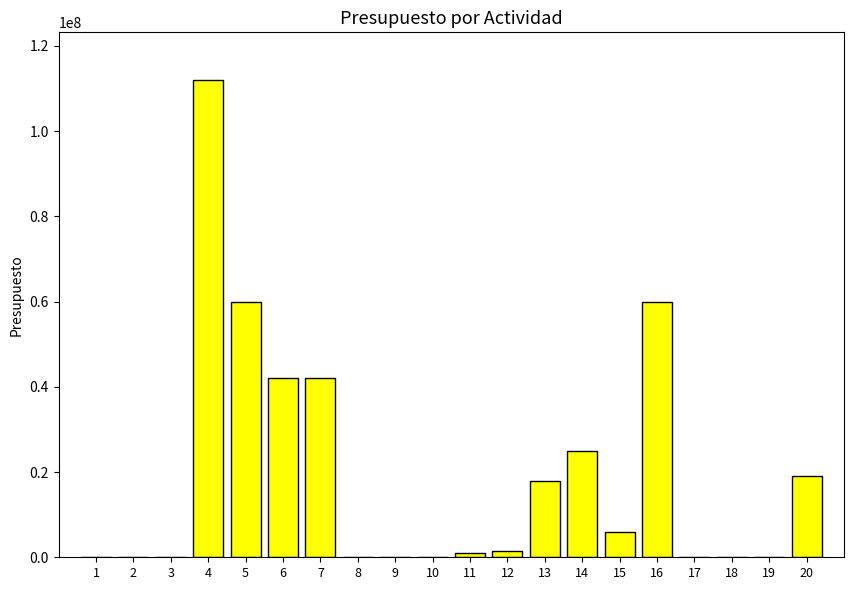

Reading right to left, extract all data points from this chart.

20=19000000	19=0	18=0	17=0	16=60000000	15=6000000	14=25000000	13=18000000	12=1500000	11=1000000	10=0	9=0	8=0	7=41990000	6=41990000	5=60000000	4=112000000	3=0	2=0	1=0